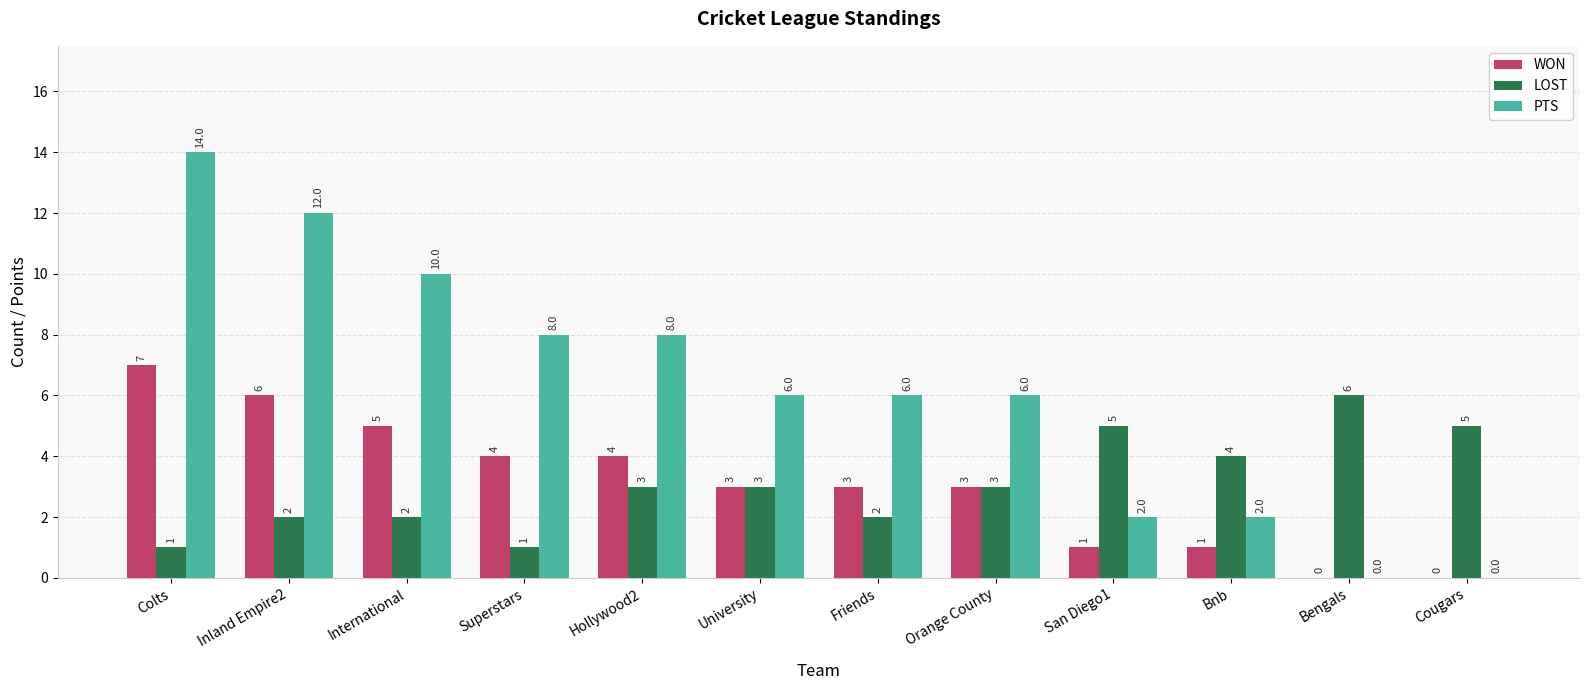

Reading right to left, extract all data points from this chart.

WON: 0	0	1	1	3	3	3	4	4	5	6	7
LOST: 5	6	4	5	3	2	3	3	1	2	2	1
PTS: 0	0	2	2	6	6	6	8	8	10	12	14